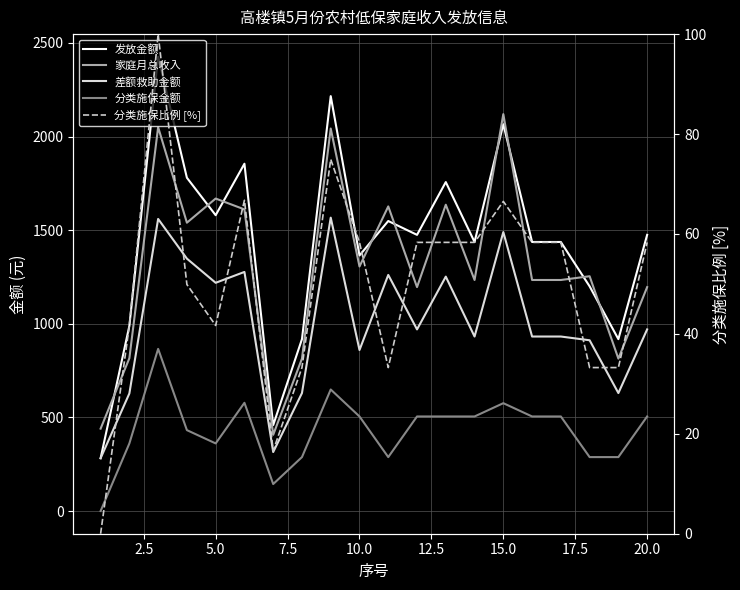

What is the minimum value for 差额救助金额?

282.0